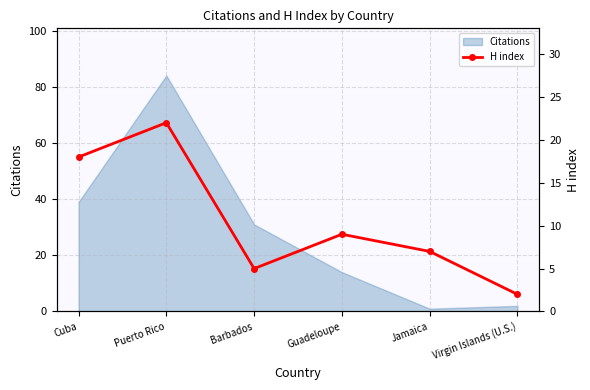

At which category does the chart reach its peak across all series?

Puerto Rico